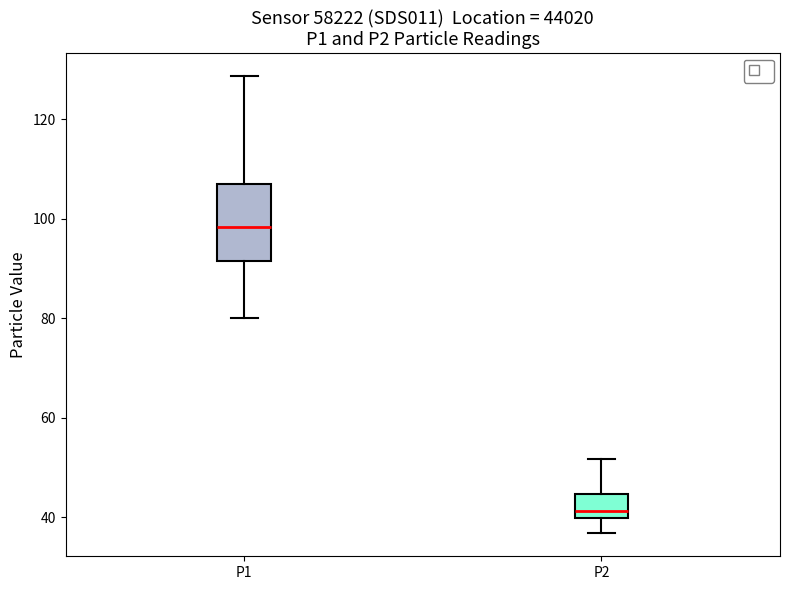

Reading left to right, read every box against the y-axis: the position of its median line, the range the box covers, and the ends of its whiskers. The values are not printed on the chart, so give them approximately, as read against the axis.

P1: median 98, box 92 to 106, whiskers 80 to 128
P2: median 42, box 40 to 44, whiskers 36 to 52